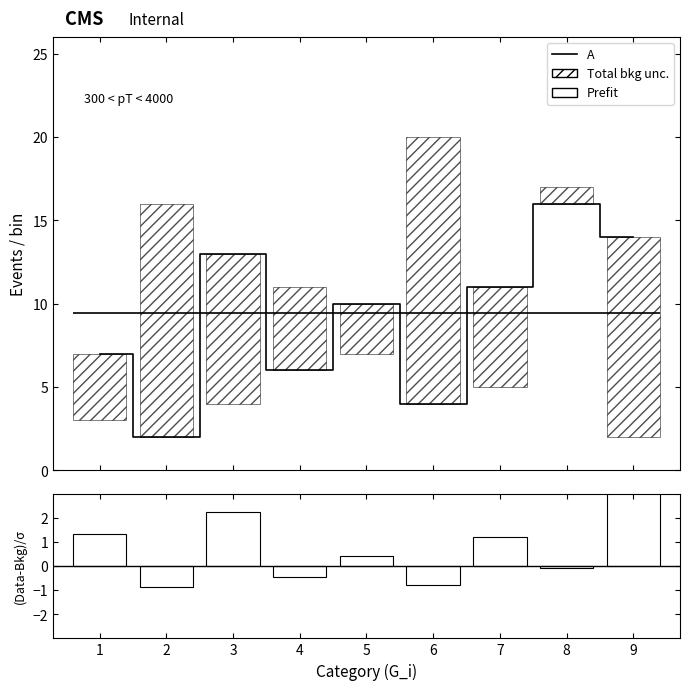

How many data points in (A-B)/sigma are above 0?

5